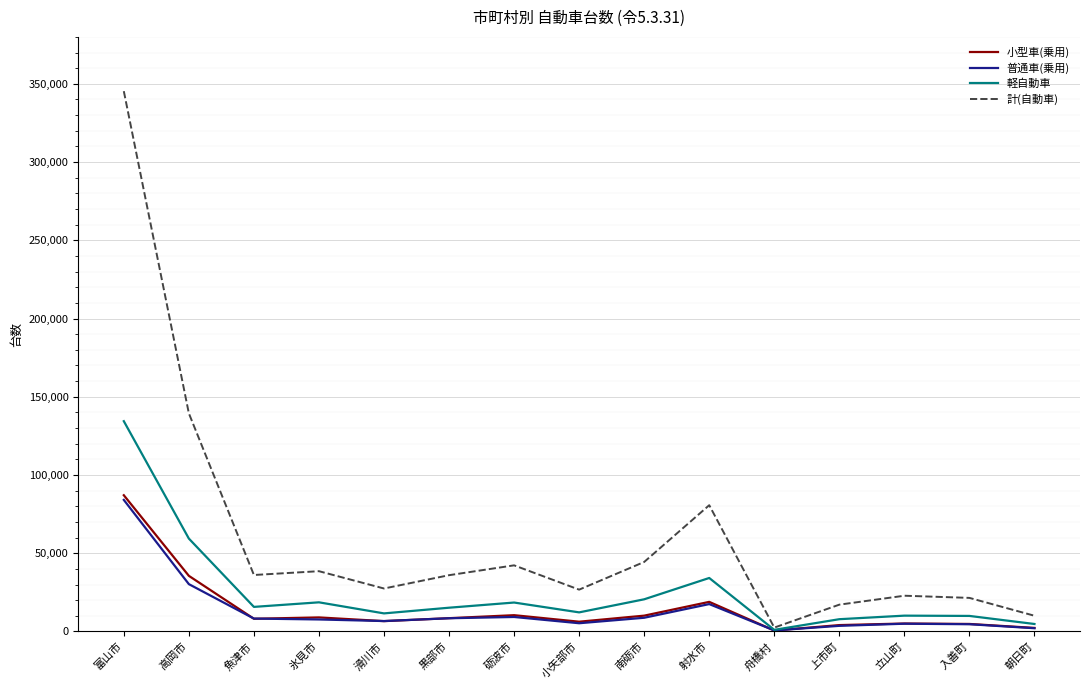

What is the approximate value of 普通車(乗用) at 入善町, to the nearest 100?

4600